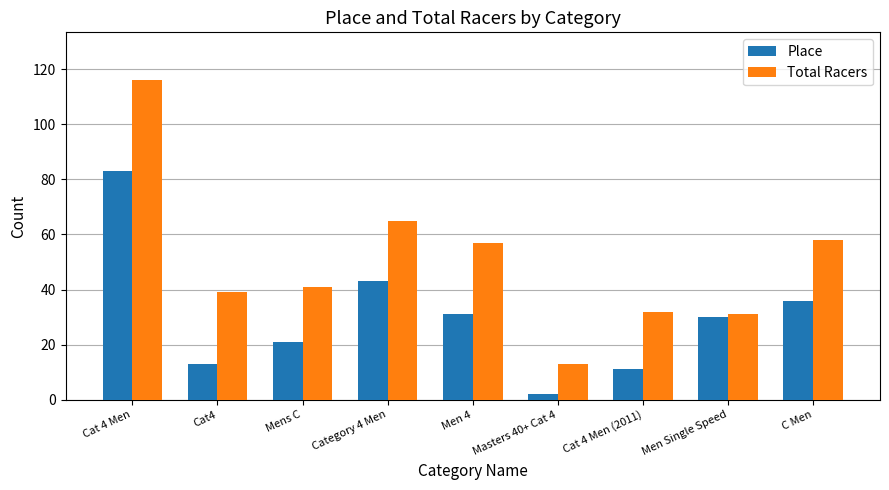

At which label is Total Racers closest to 64?

Category 4 Men